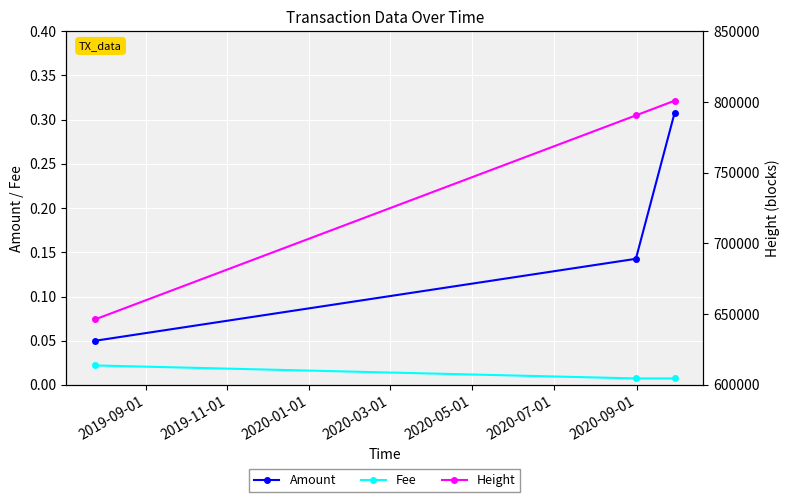

How many Fee values are between 0 and 1?

3